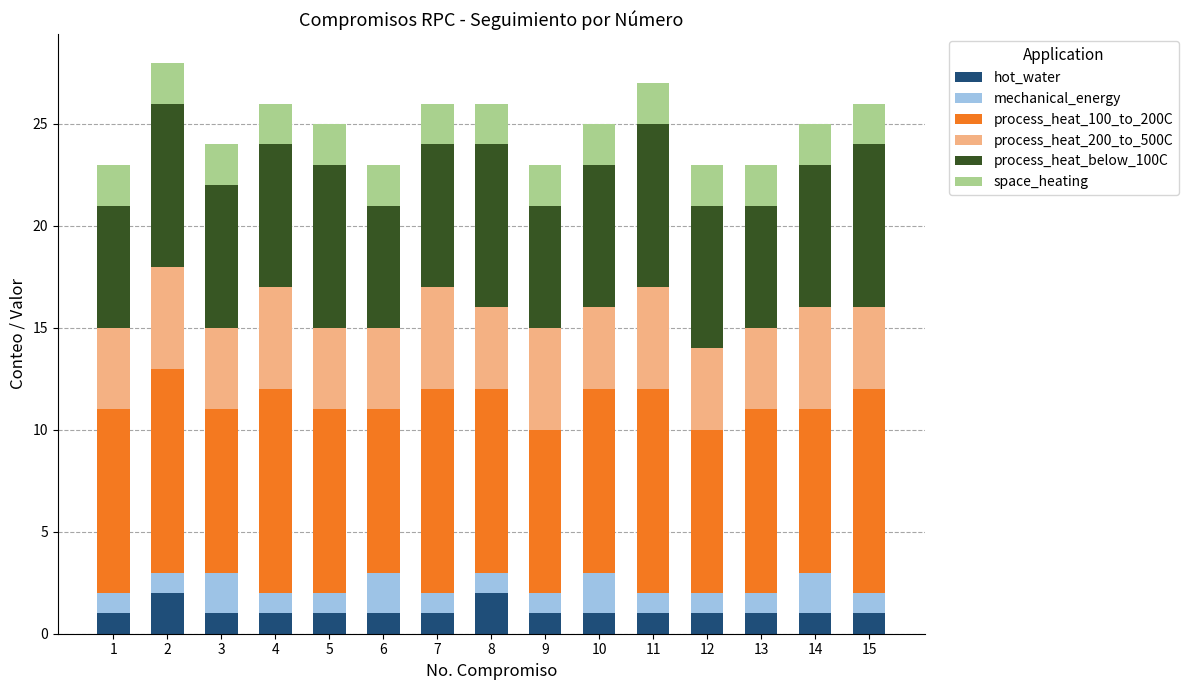

What is the total value across all series at 12?

23